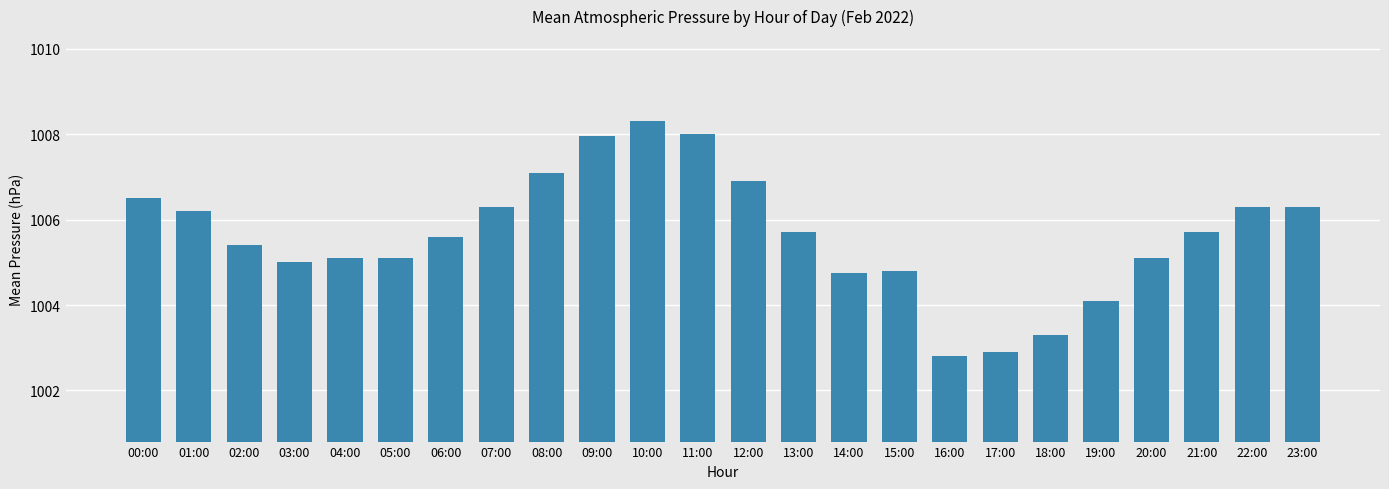

What value does the data have at 03:00?

1005.0